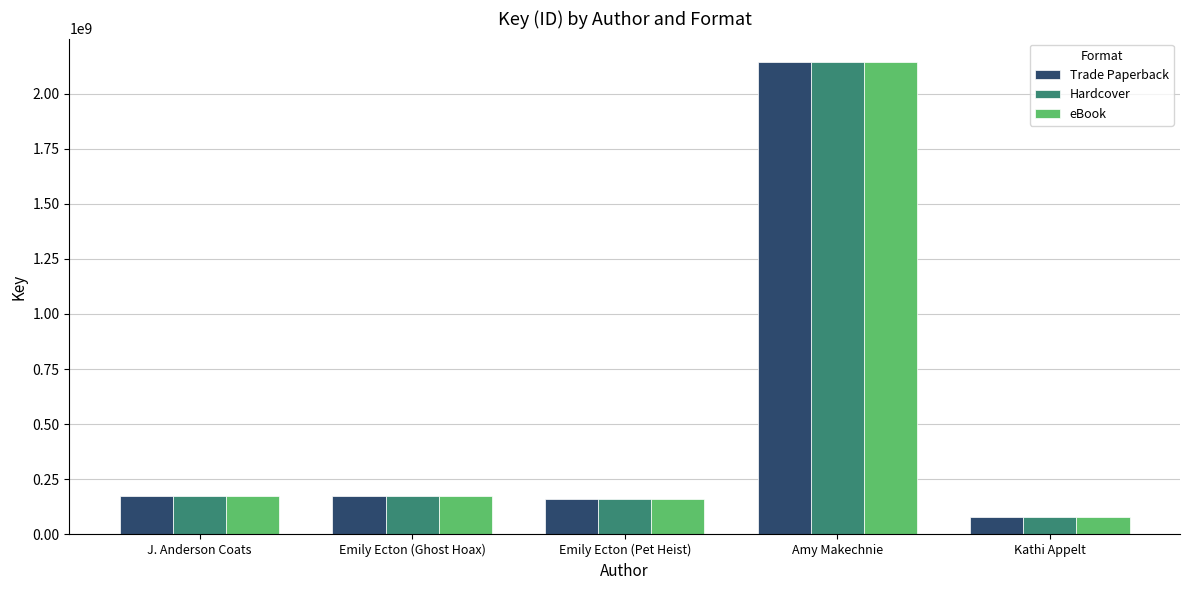

What is the total value across all series at Emily Ecton (Ghost Hoax)?

516971808